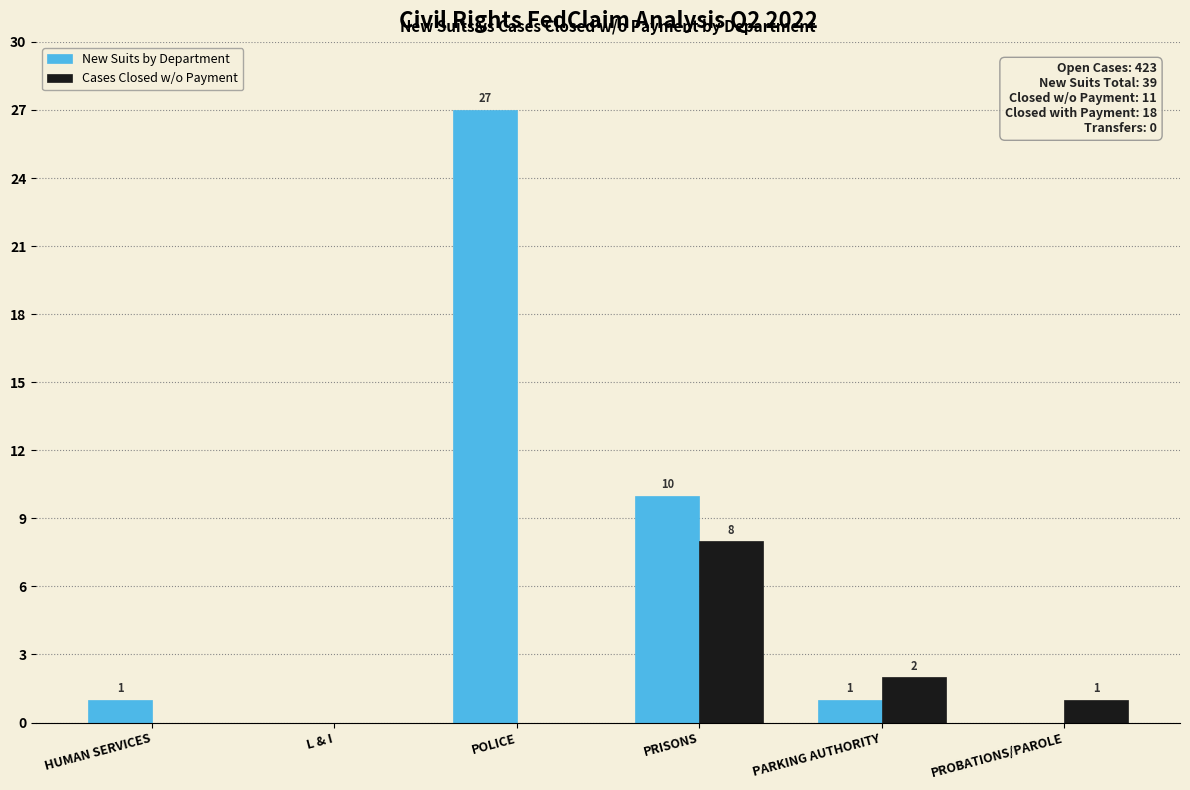

Reading left to right, what are all the values shown in this chart?

New Suits by Department: HUMAN SERVICES=1	L & I=0	POLICE=27	PRISONS=10	PARKING AUTHORITY=1	PROBATIONS/PAROLE=0
Cases Closed w/o Payment: HUMAN SERVICES=0	L & I=0	POLICE=0	PRISONS=8	PARKING AUTHORITY=2	PROBATIONS/PAROLE=1